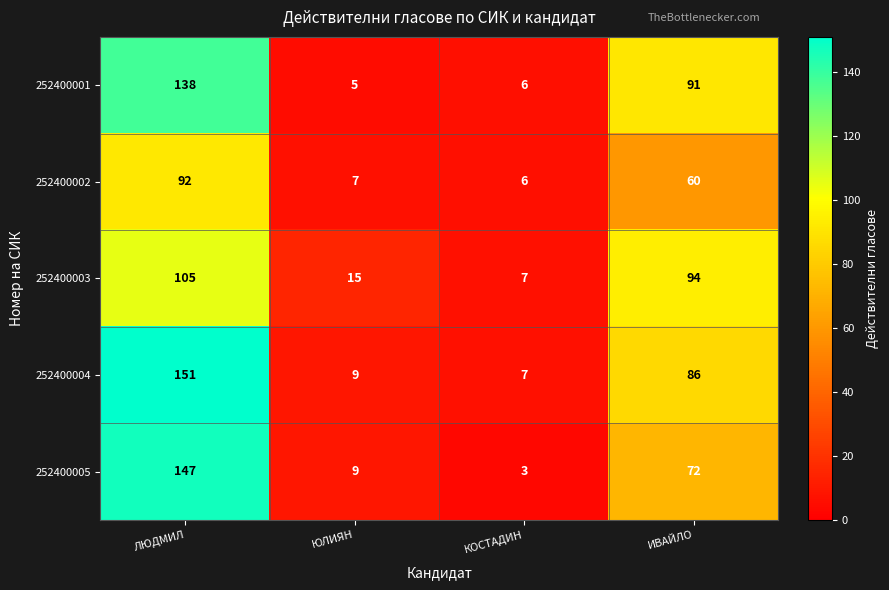

What is the average value of the 252400001 series?

60